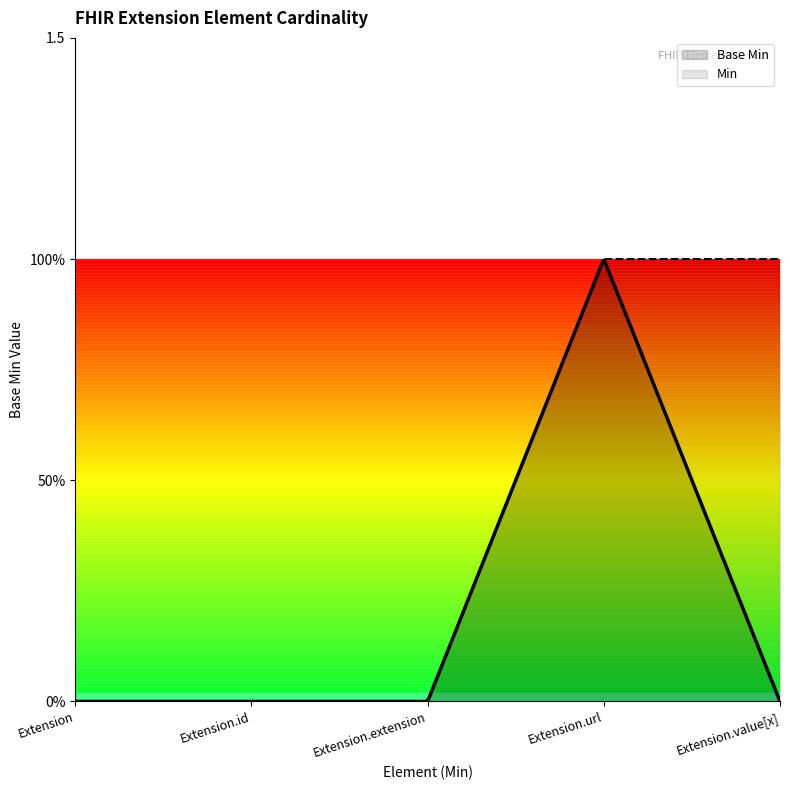

List the labels in order of value, smallest first.

Extension, Extension.id, Extension.extension, Extension.value[x], Extension.url